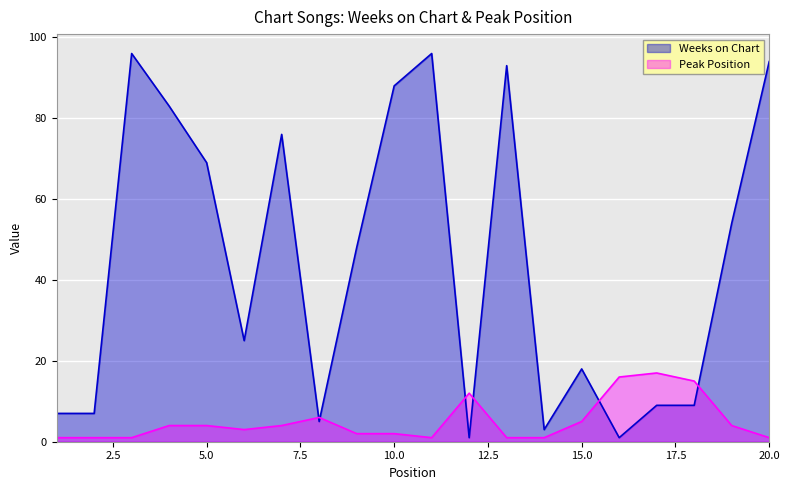

True or false: Peak Position has more than 1 points higher than both neighbors.

True